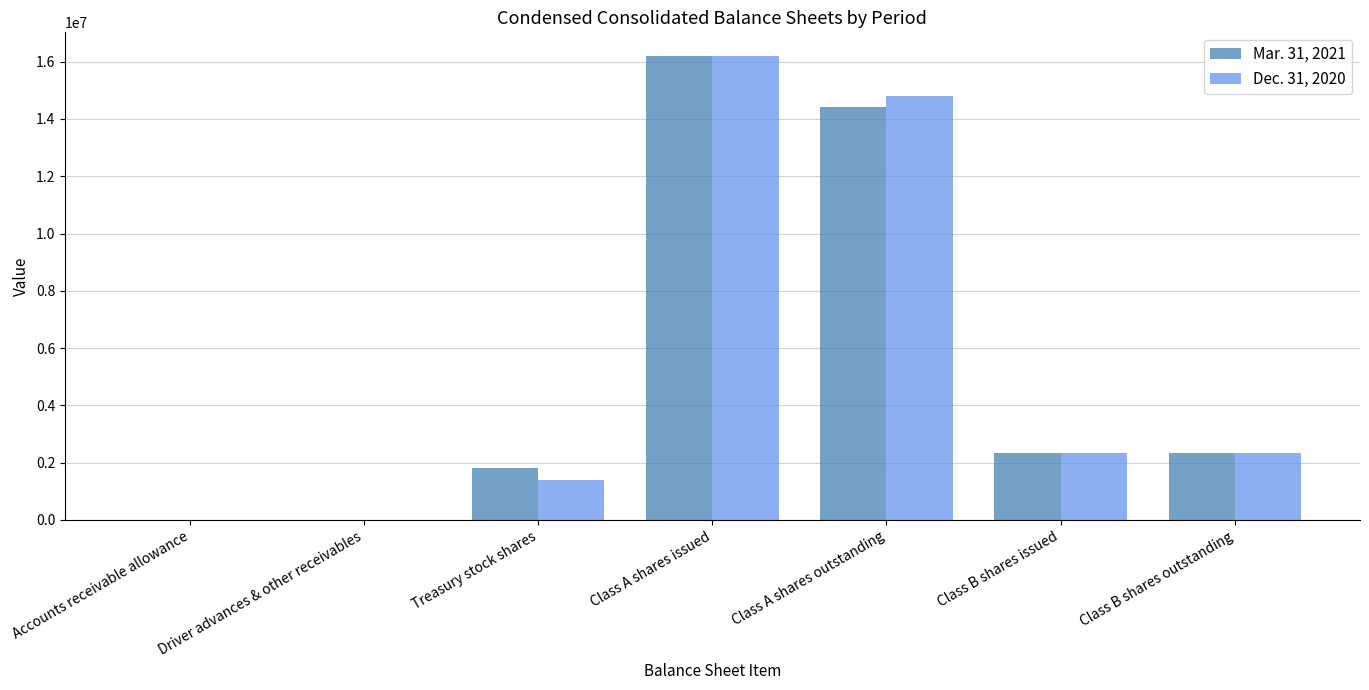

Which series changed the most between Treasury stock shares and Class A shares issued?

Dec. 31, 2020